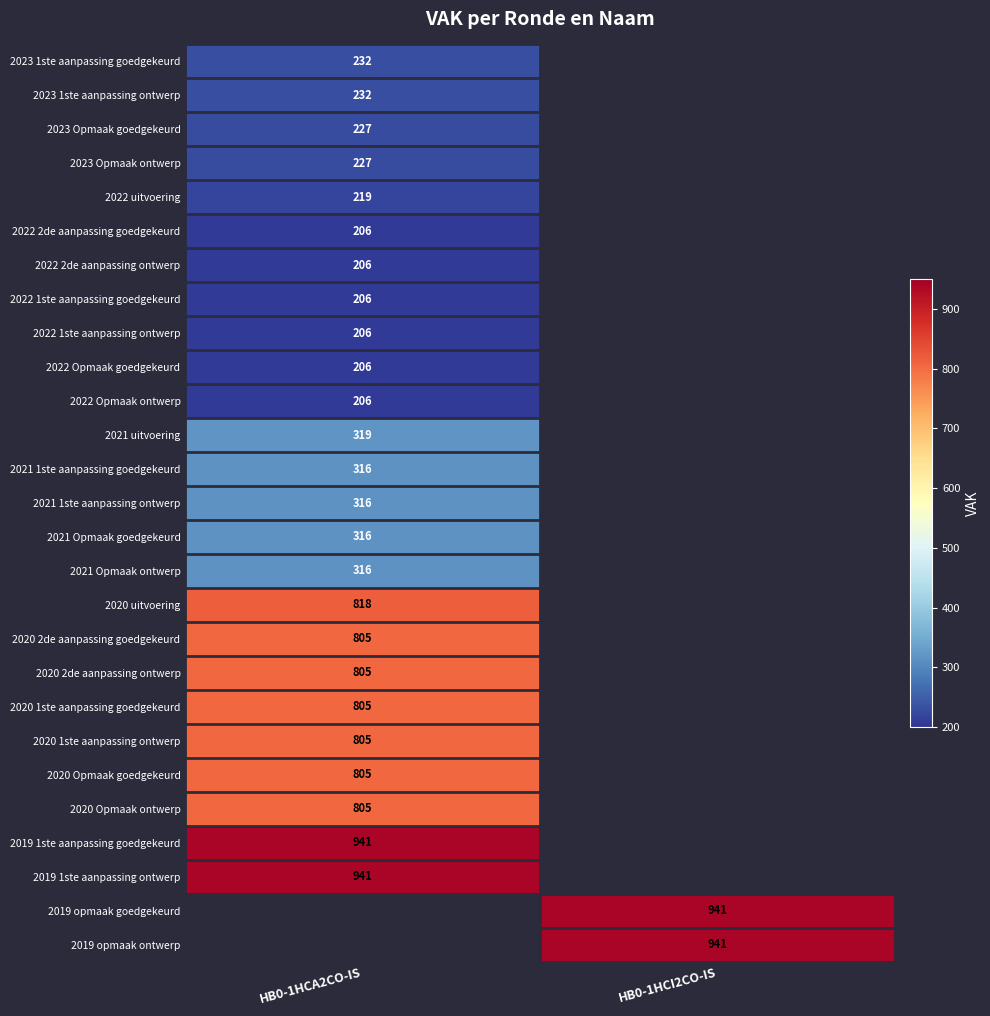

At how many categories does at least one series exceed 277?

2